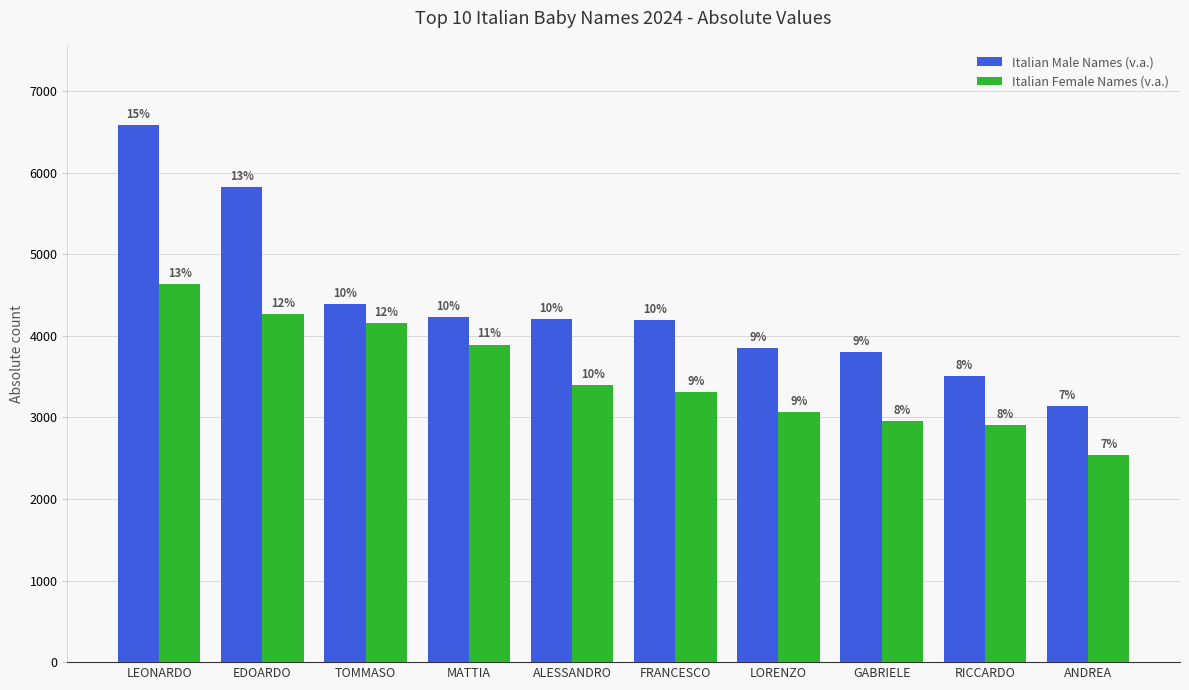

Between MATTIA and ALESSANDRO, which is larger?

MATTIA